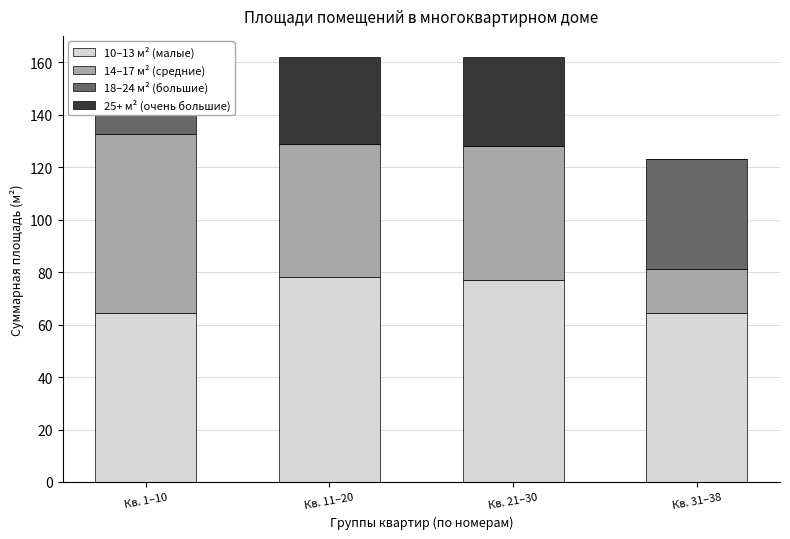

What position from the left is Кв. 11–20?

2